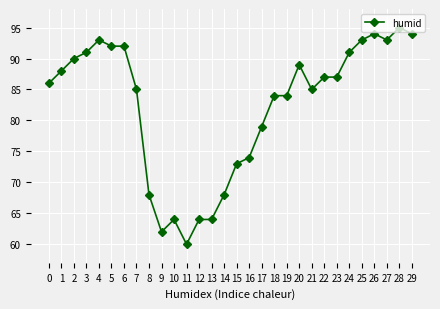

At which label is the value closest to 77?

17